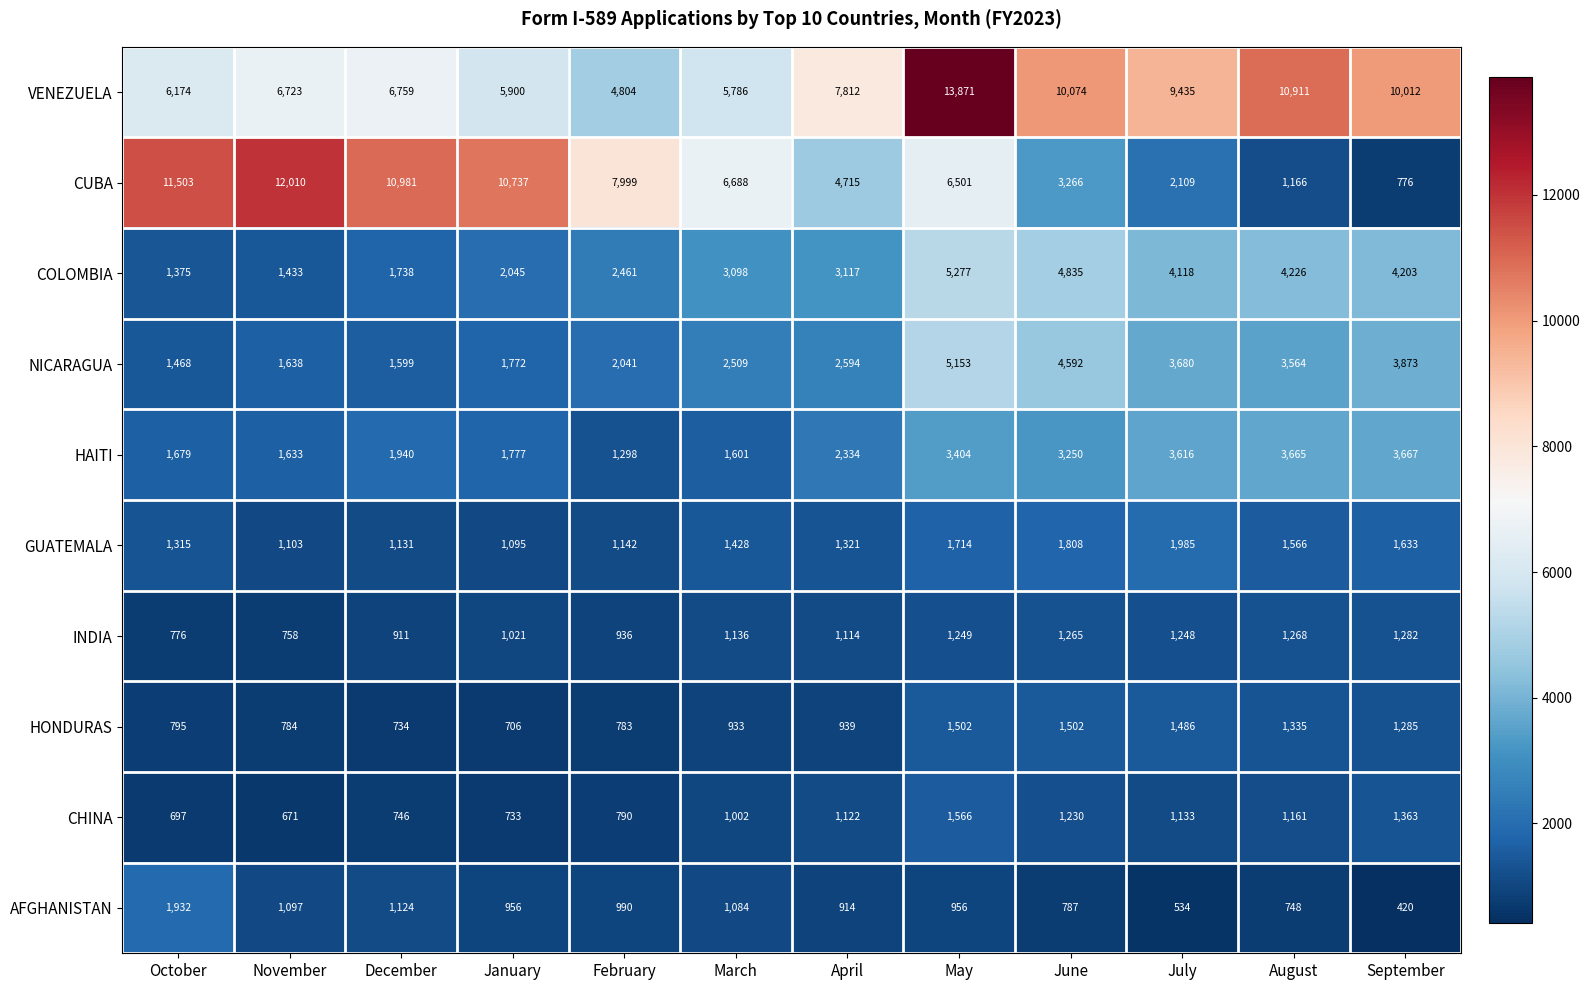

The value of NICARAGUA at August is 975. True or false?

False